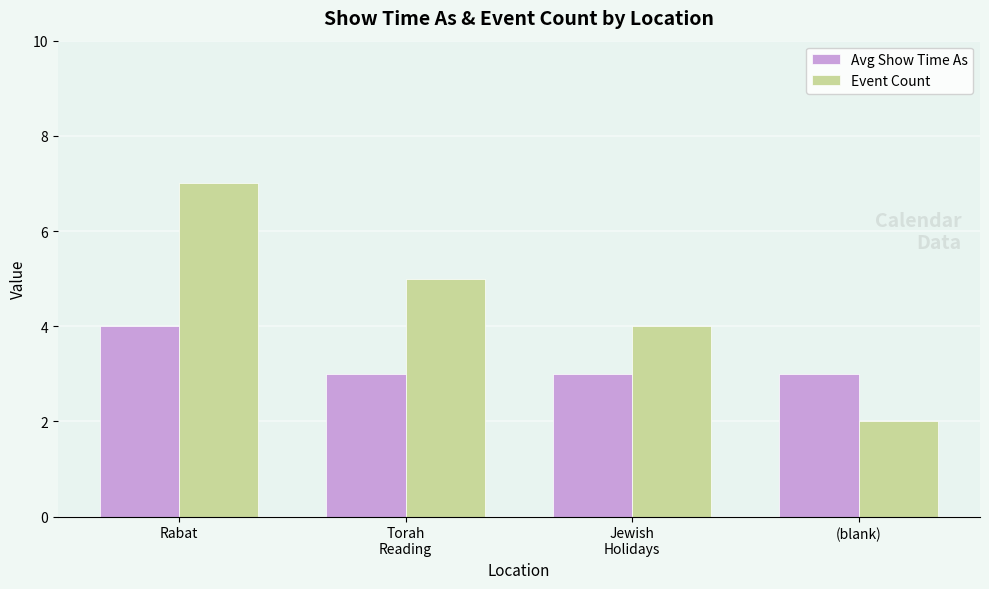

Rank the series at Torah
Reading from highest to lowest value.

Event Count, Avg Show Time As